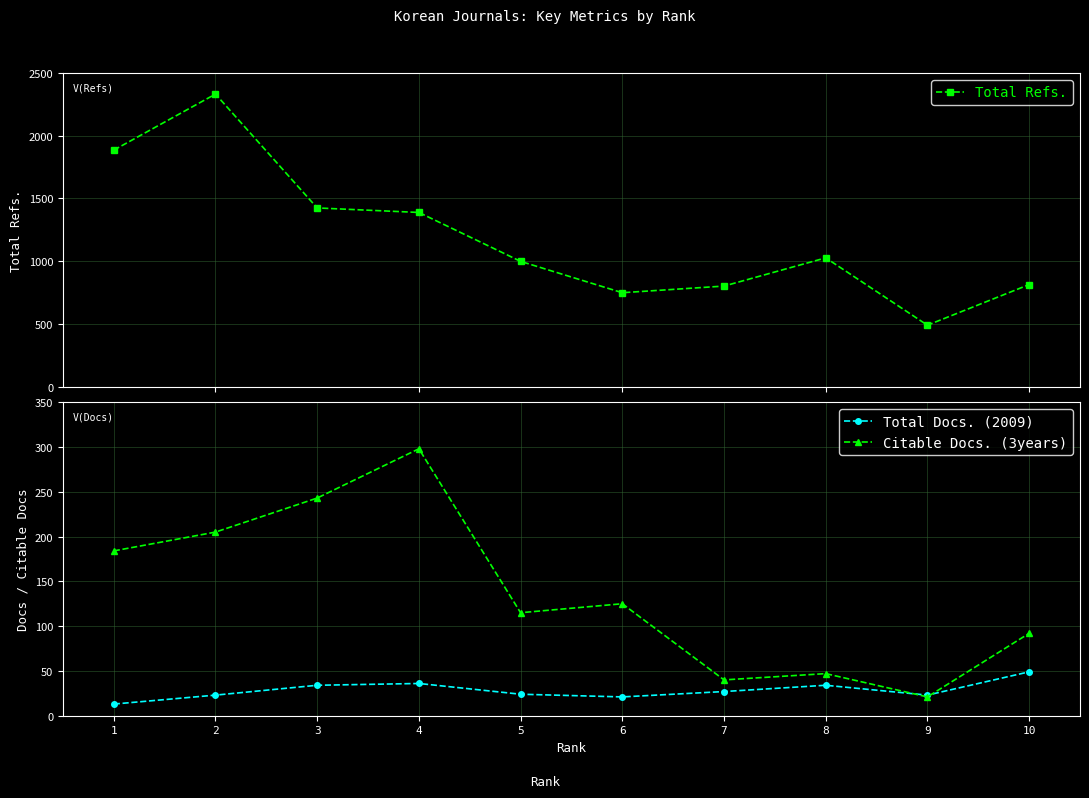

What is the value of the Total Docs. (2009) point at the 5th from the left?

24